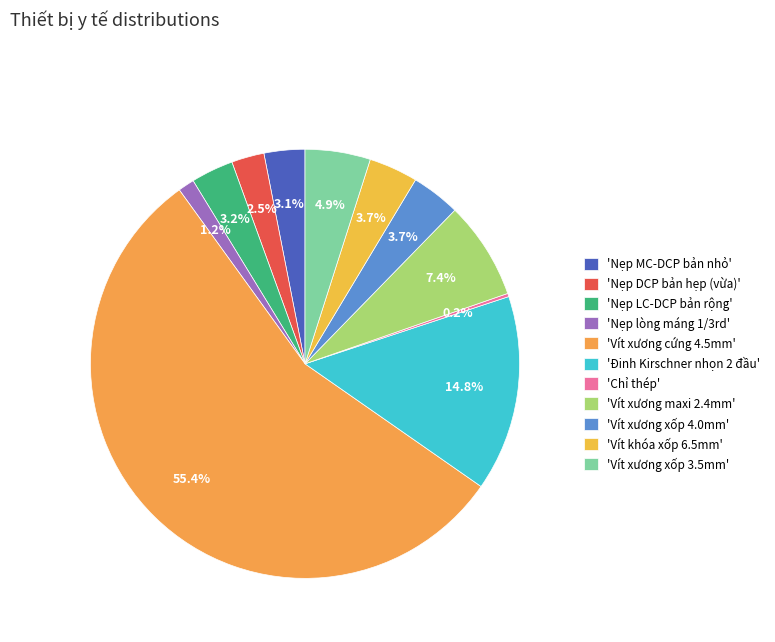

How many segments does this pie chart have?

11